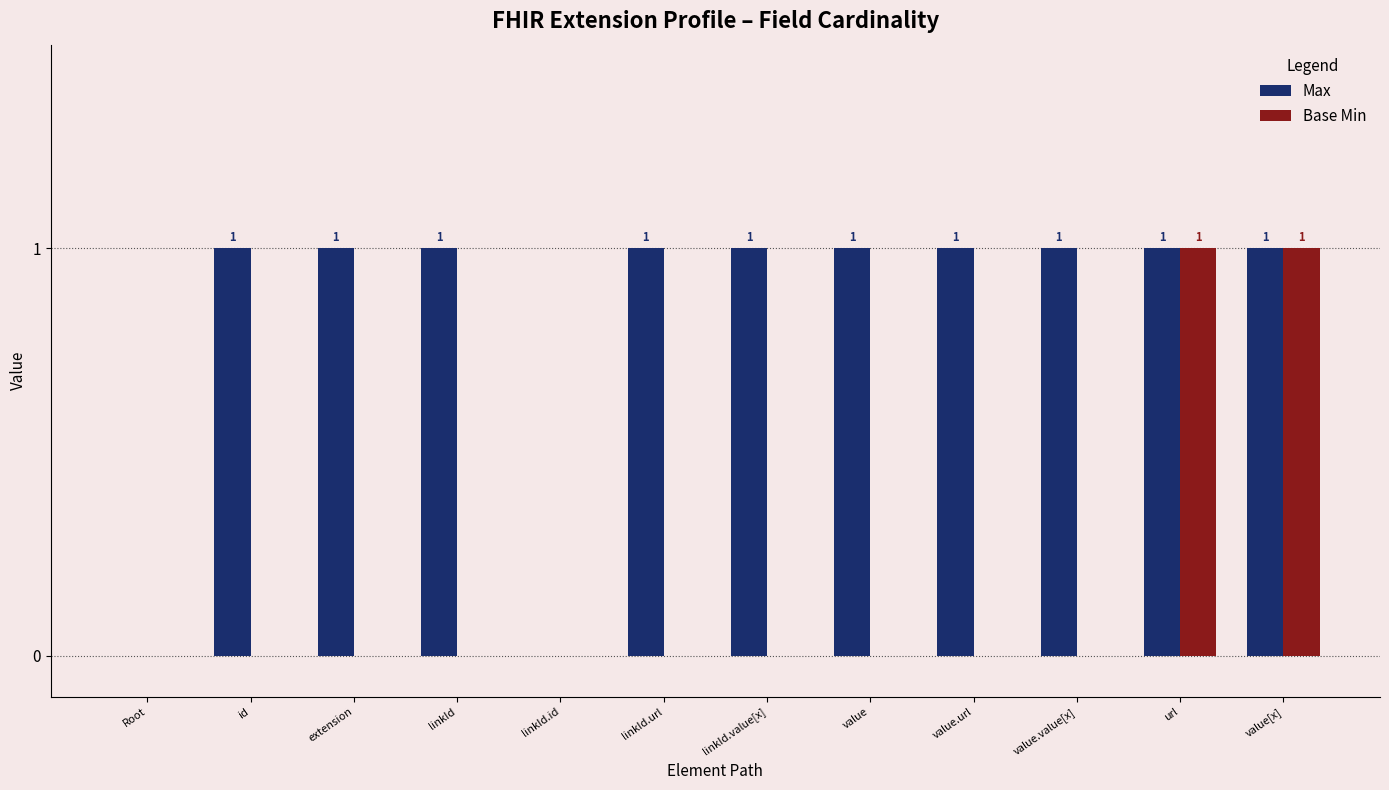

Reading right to left, what are all the values shown in this chart?

Max: 1	1	1	1	1	1	1	0	1	1	1	0
Base Min: 1	1	0	0	0	0	0	0	0	0	0	0